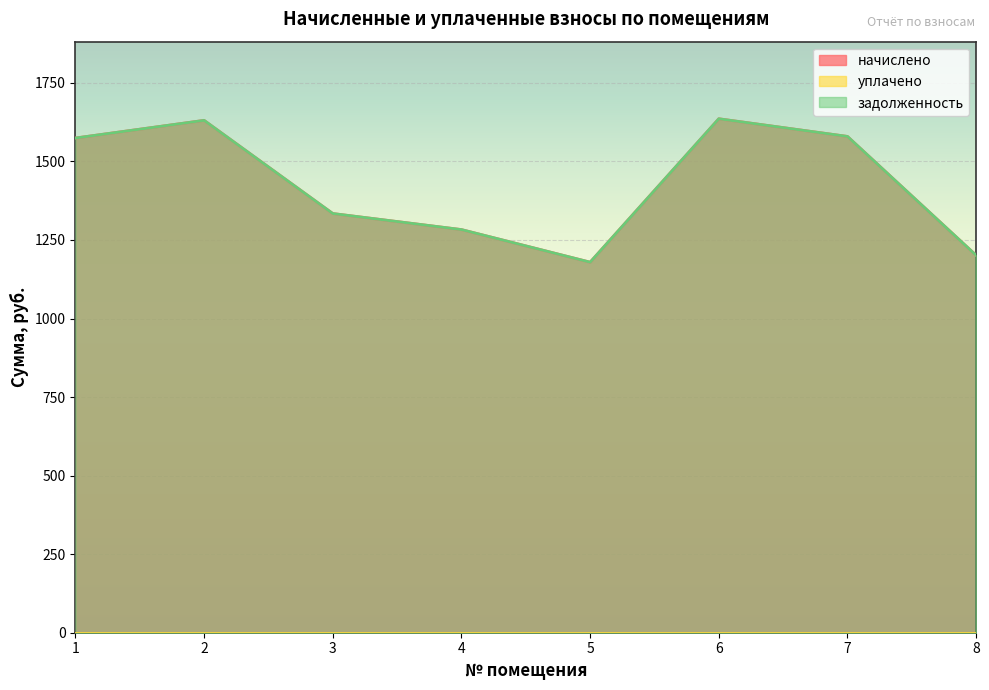

Rank the categories by задолженность value from lowest to highest.

5, 8, 4, 3, 1, 7, 2, 6